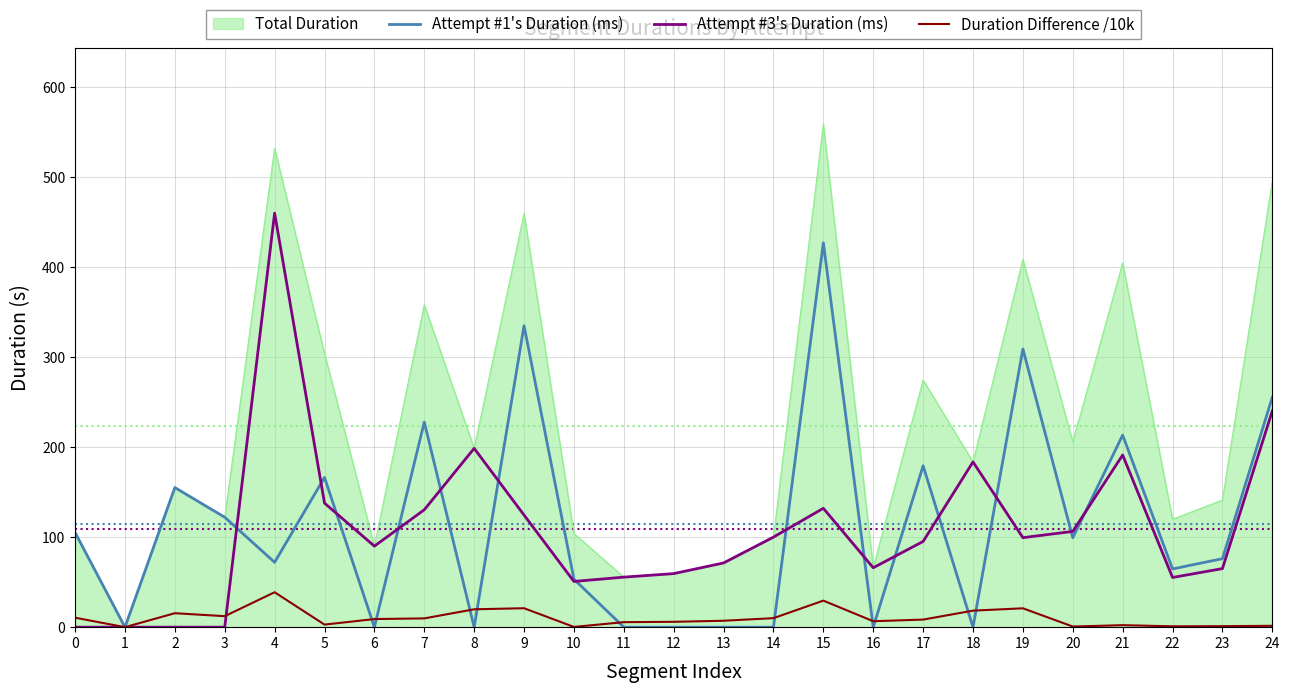

Between 10 and 22, which series saw the biggest shift?

Total Duration